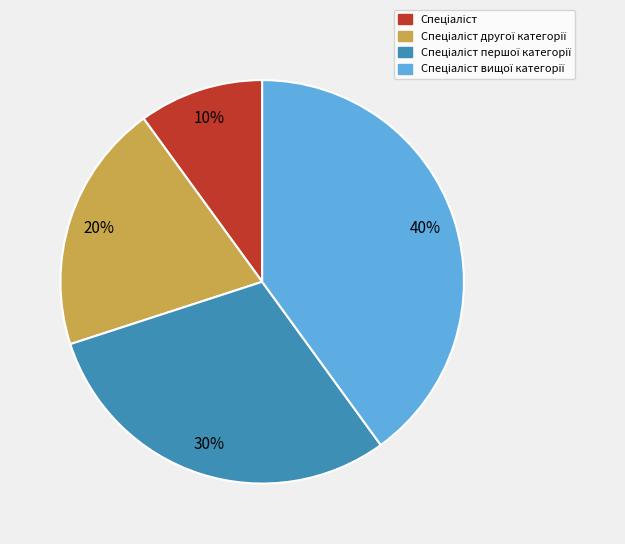

To the nearest percent, what is the difference between the largest and smallest slice percentages?

30%